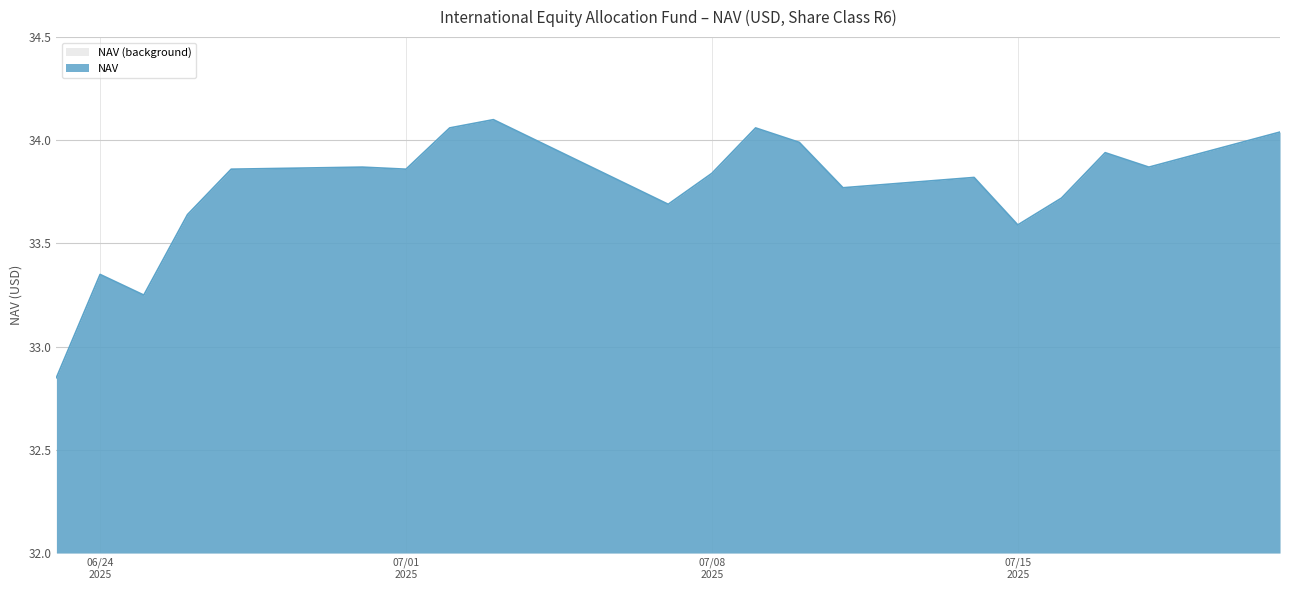

What is the smallest value displayed?

32.9